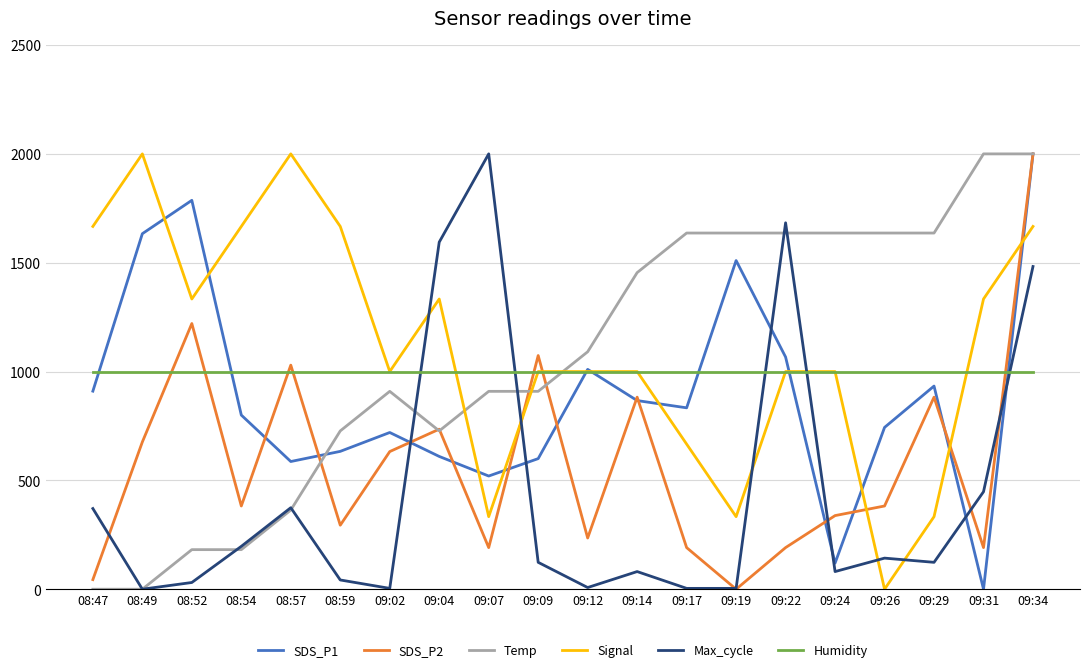

What are all the series names shown in the legend?

SDS_P1, SDS_P2, Temp, Signal, Max_cycle, Humidity